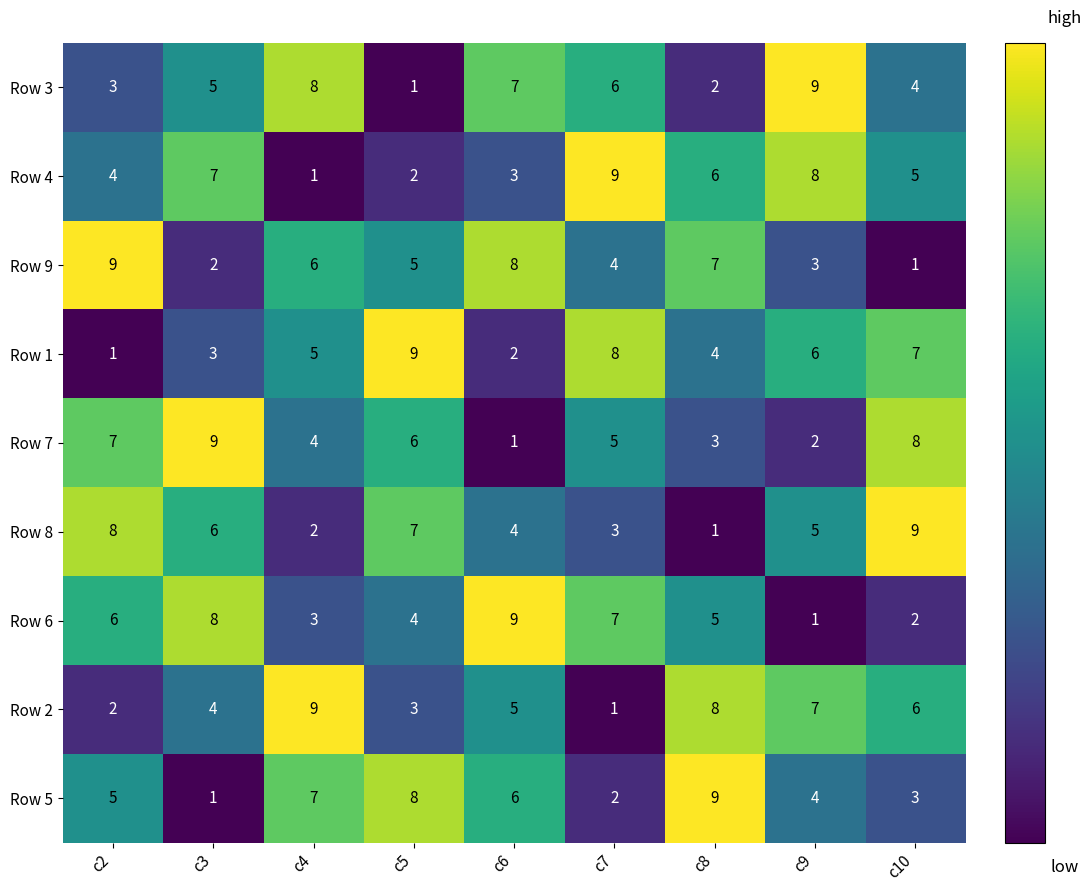

What is the greatest value displayed?

9